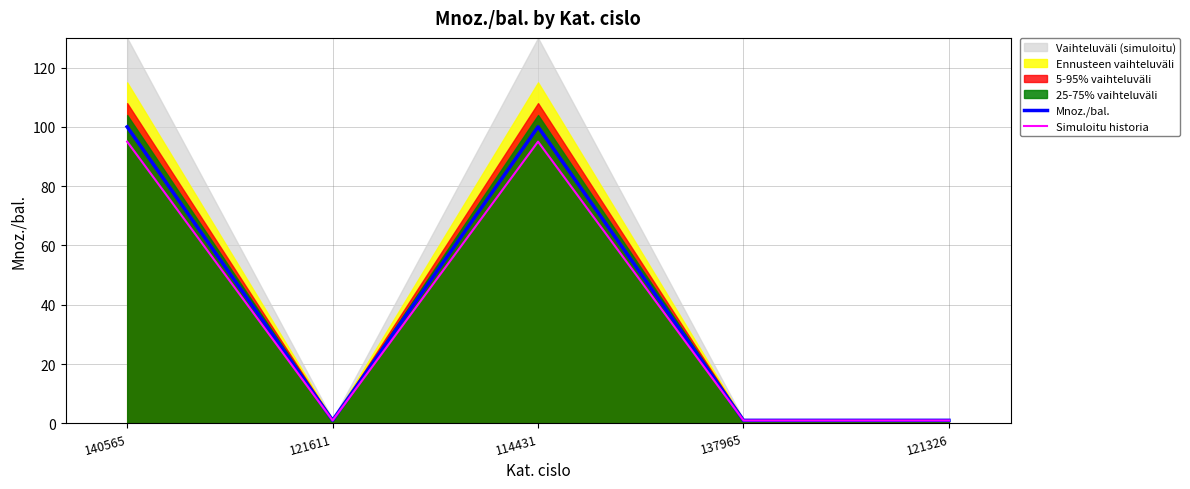

Is it true that Mnoz./bal. equals 0.6 at 121611?

False